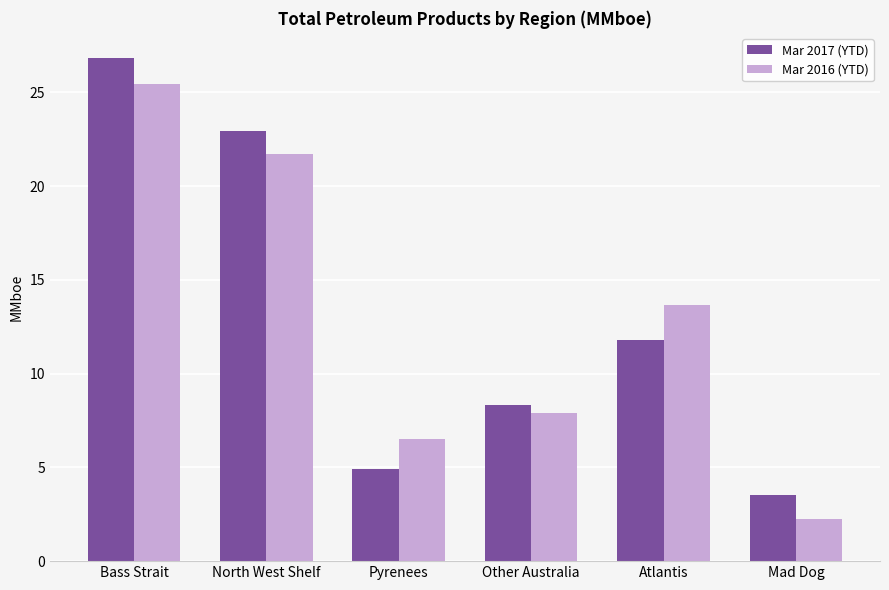

What is the label of the 5th bar from the left?

Atlantis